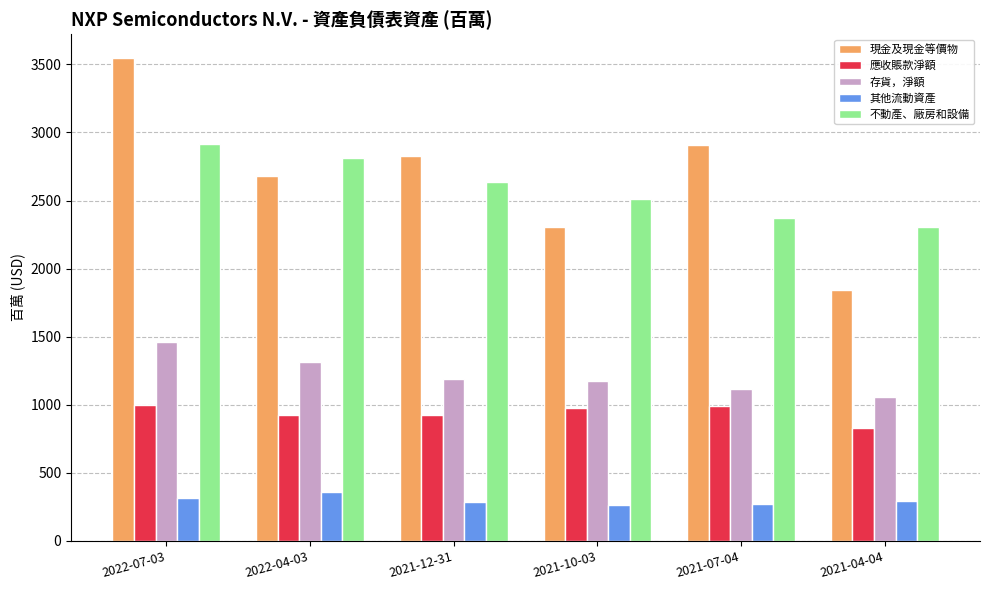

How many bars are there in total?

30